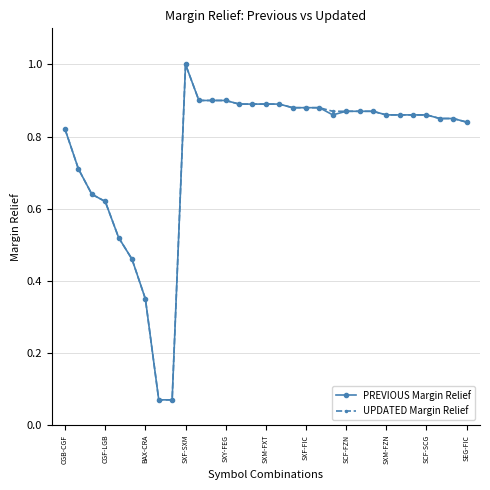

At how many categories does at least one series exceed 0?

31